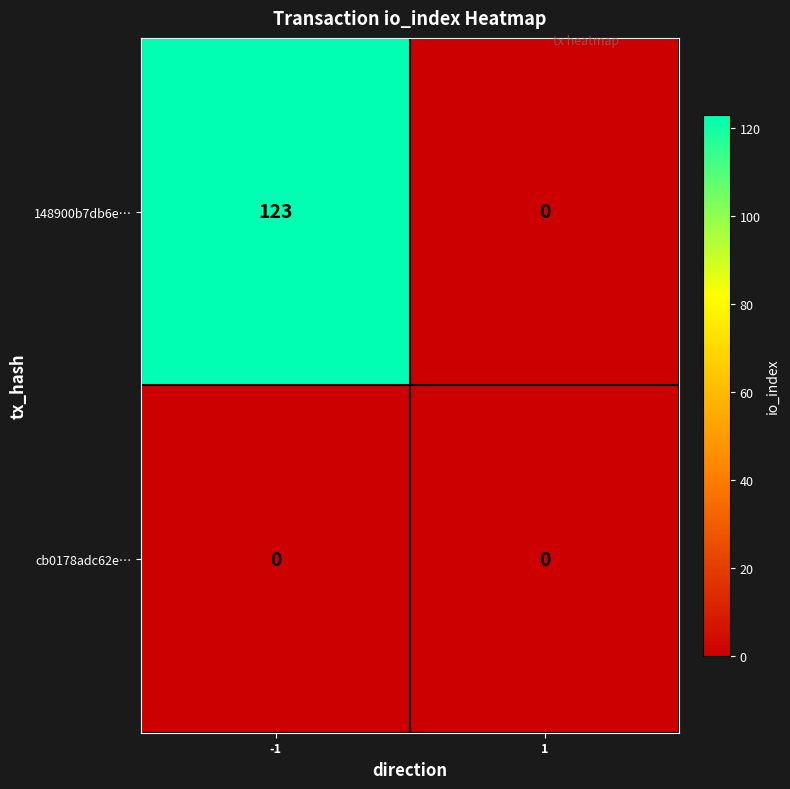

Which series changed the most between -1 and 1?

148900b7db6e…